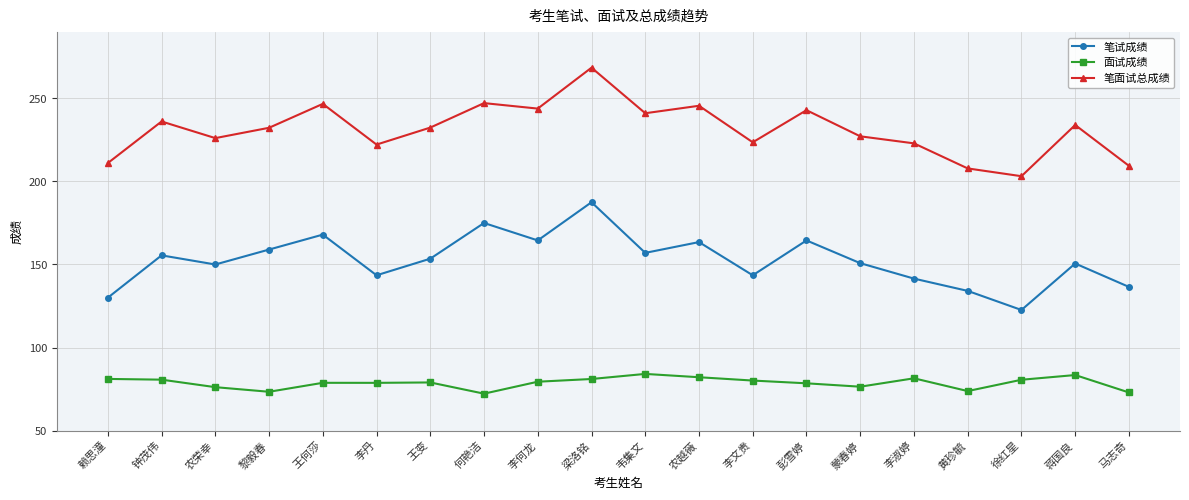

Where does the 笔试成绩 series first go above 153?

钟茂伟